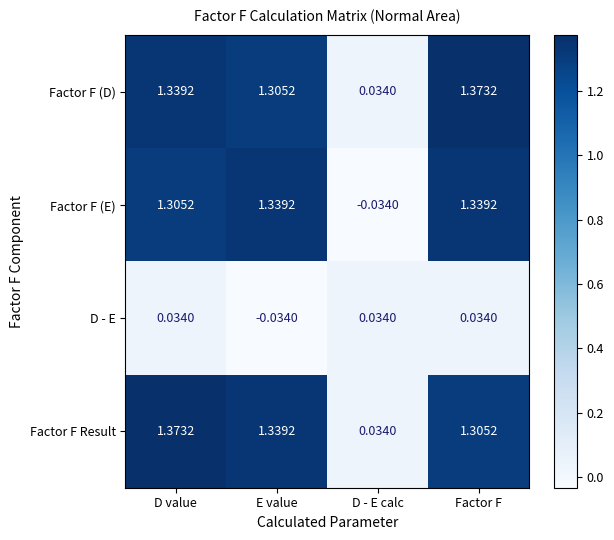

Rank the series at Factor F from lowest to highest value.

D - E, Factor F Result, Factor F (E), Factor F (D)